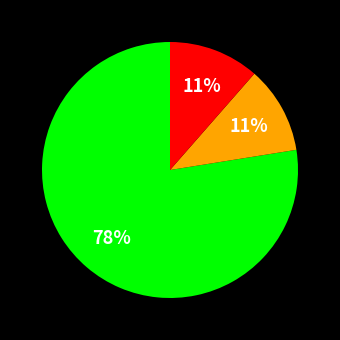

How many slices are in this pie chart?

3